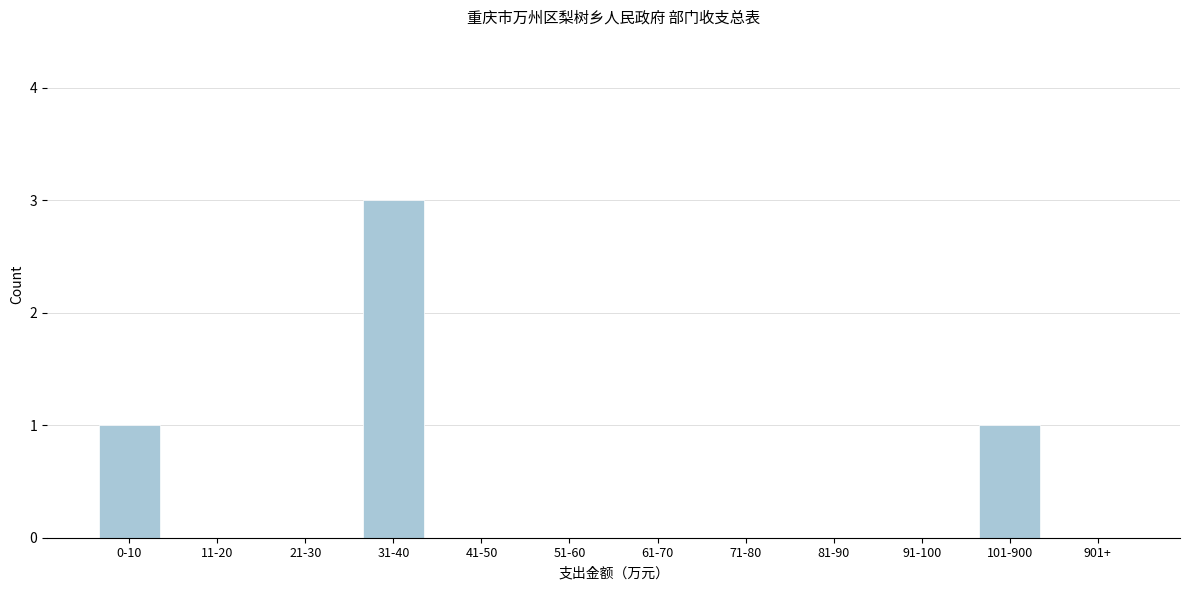

Reading left to right, transcribe all the data shown in this chart.

0-10=1	11-20=0	21-30=0	31-40=3	41-50=0	51-60=0	61-70=0	71-80=0	81-90=0	91-100=0	101-900=1	901+=0